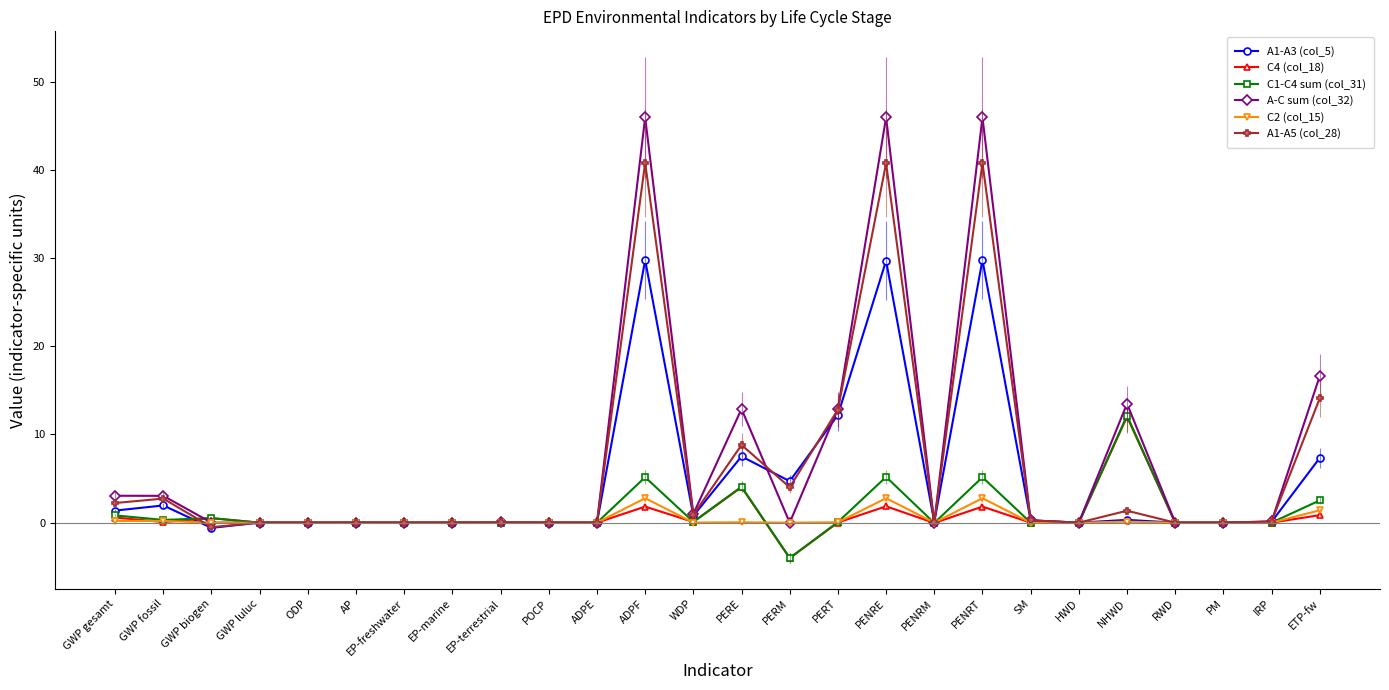

At which label does C4 (col_18) reach its minimum?

PERM